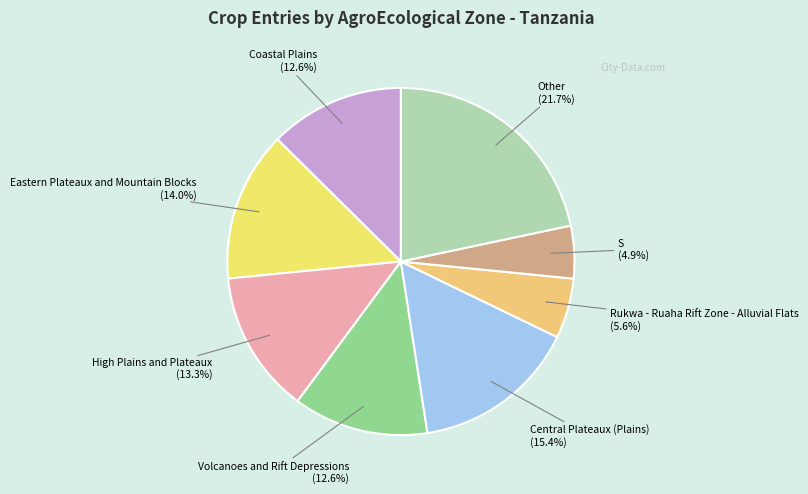

How many slices are in this pie chart?

8